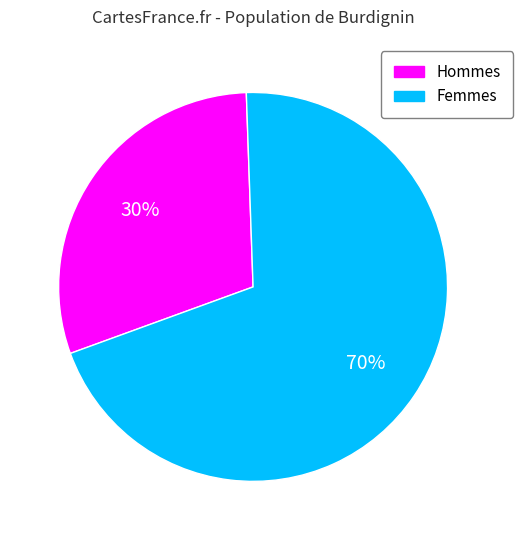

To the nearest percent, what is the difference between the largest and smallest slice percentages?

40%